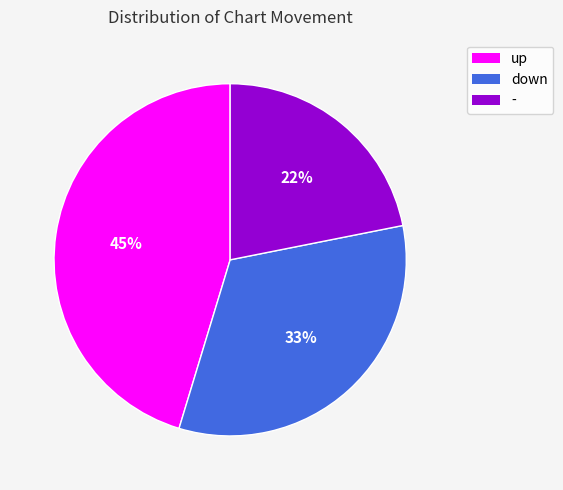

Do up and - together represent more than half of the pie?

Yes